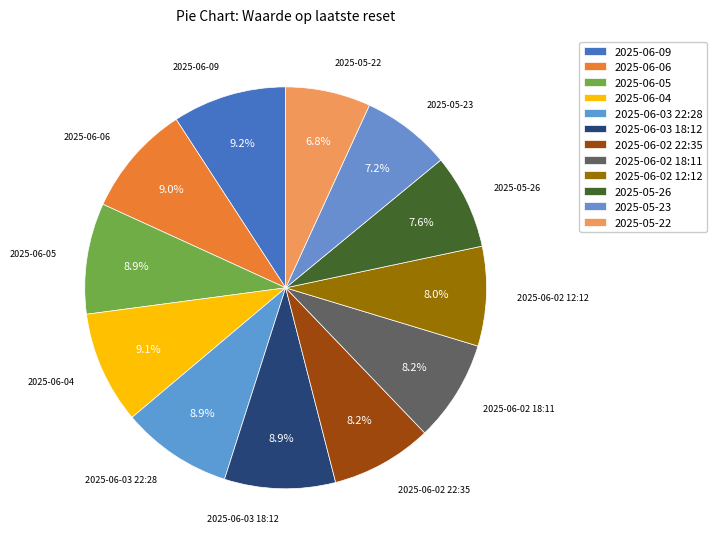

Rank the categories by value from lowest to highest.

2025-05-22, 2025-05-23, 2025-05-26, 2025-06-02 12:12, 2025-06-02 22:35, 2025-06-02 18:11, 2025-06-05, 2025-06-03 22:28, 2025-06-03 18:12, 2025-06-06, 2025-06-04, 2025-06-09